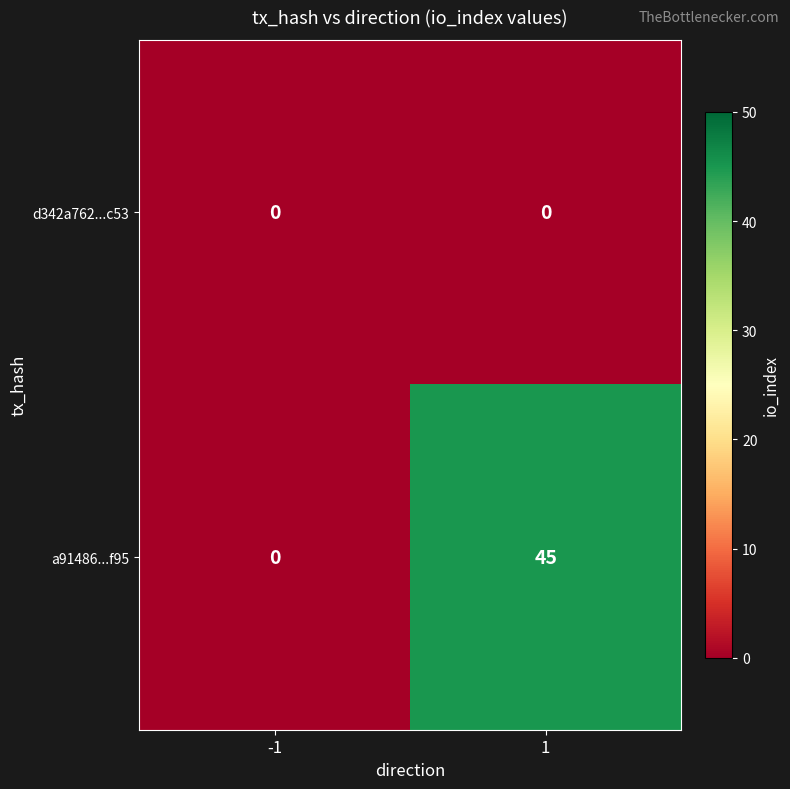

What is the highest value of the a91486...f95 series?

45